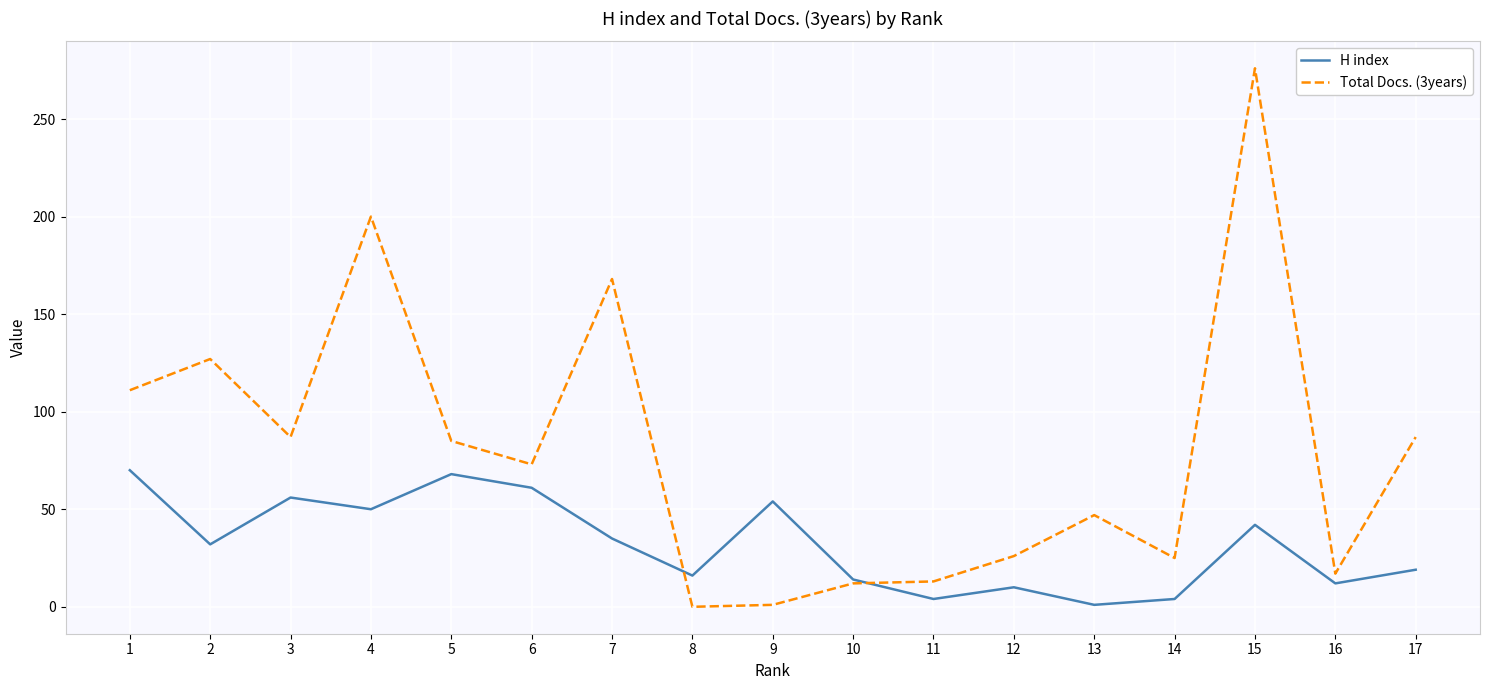

Is it true that H index equals 1 at 13?

True